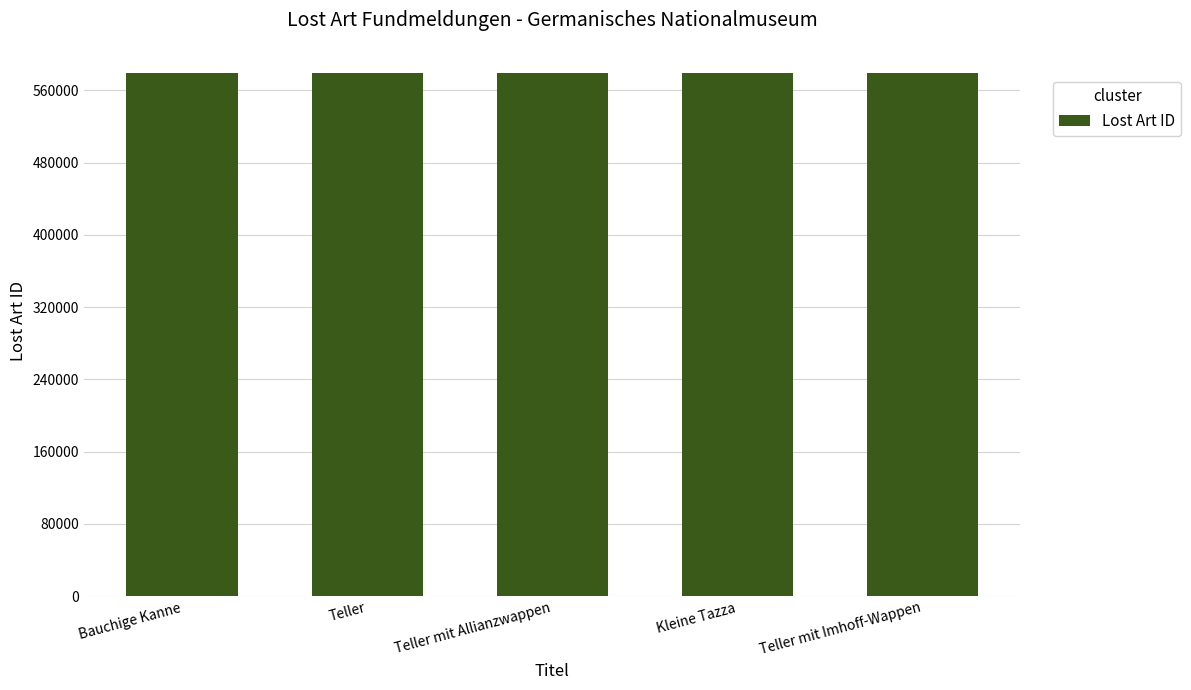

What is the ratio of the value at Kleine Tazza to the value at Teller?

1.0